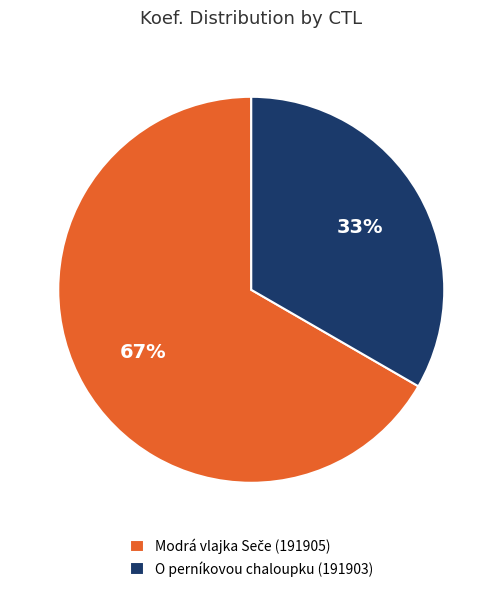

Is there a majority slice in this chart?

Yes